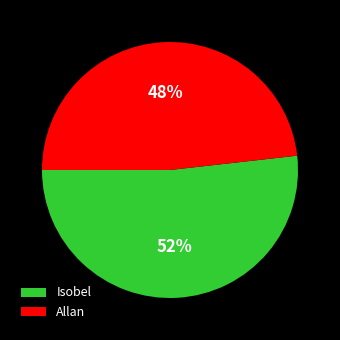

What percentage is the Allan slice, to the nearest percent?

48%